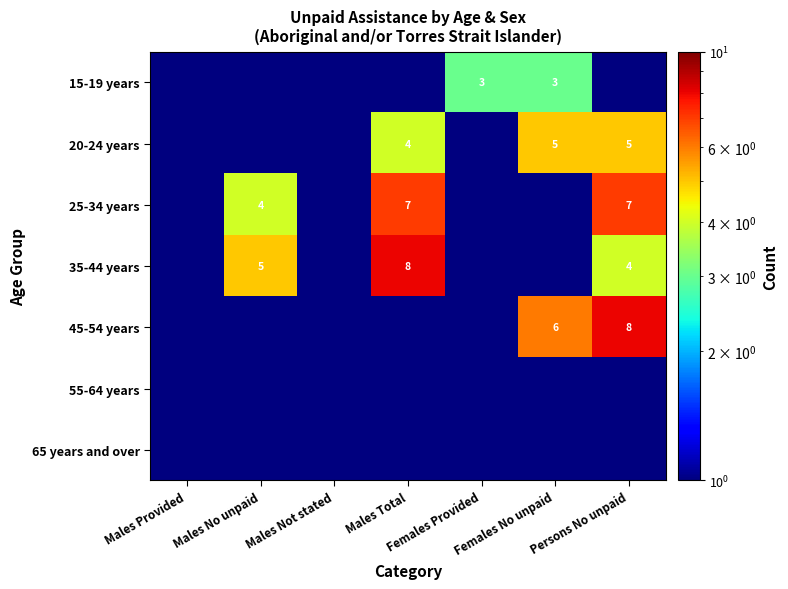

How many categories are shown in the chart?

7